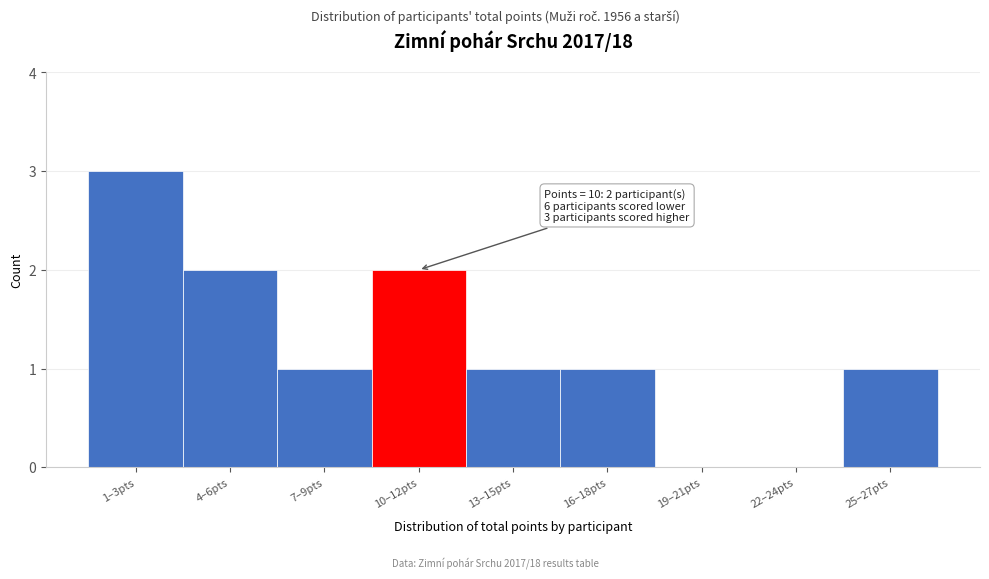

Reading right to left, transcribe all the data shown in this chart.

25–27pts=1	22–24pts=0	19–21pts=0	16–18pts=1	13–15pts=1	10–12pts=2	7–9pts=1	4–6pts=2	1–3pts=3